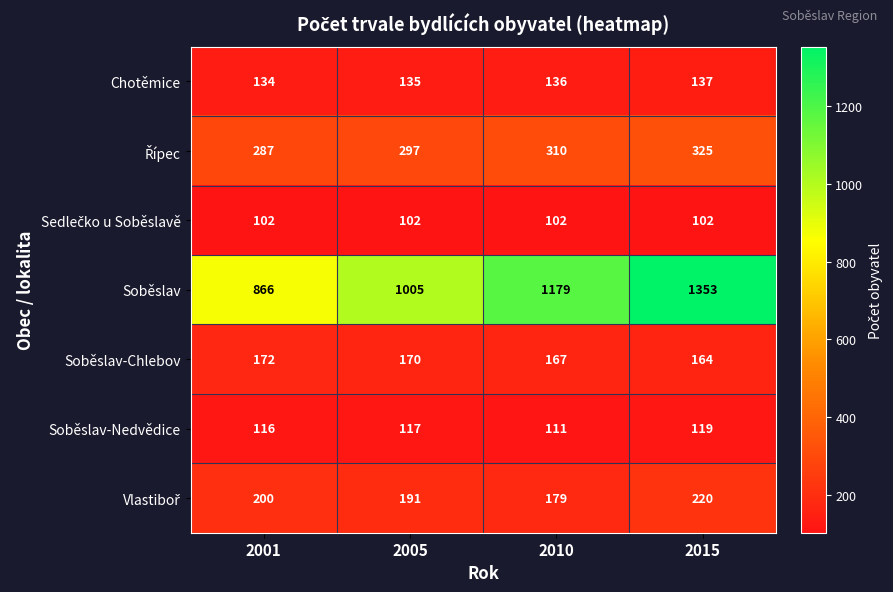

At which category is the sum across all series the highest?

2015